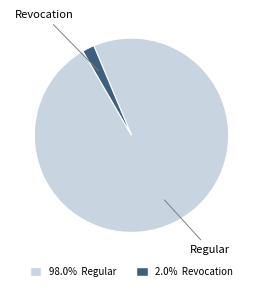

How many segments does this pie chart have?

2